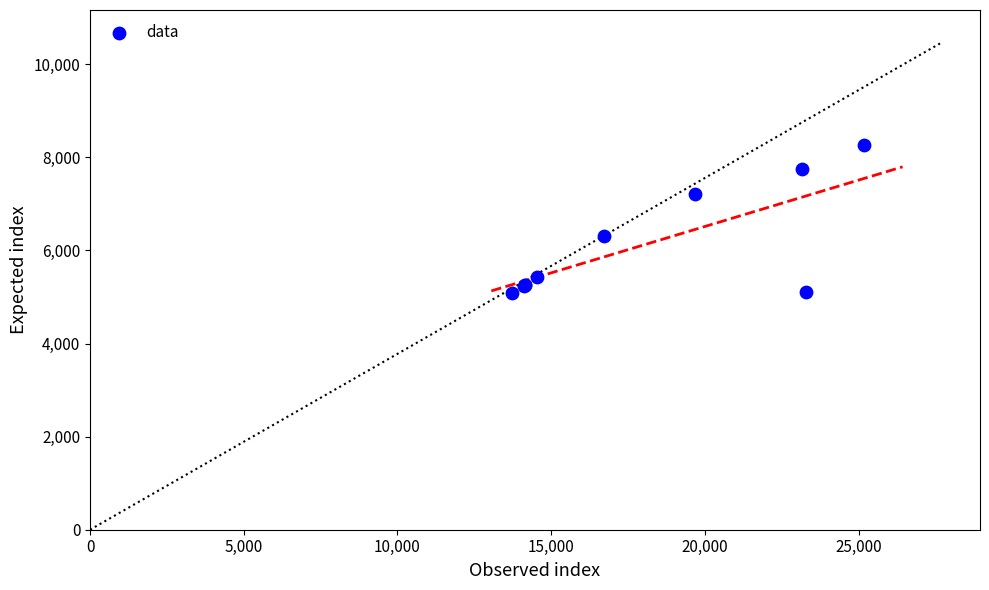

What Y value in the scatter plot is closest to 6680?

6321